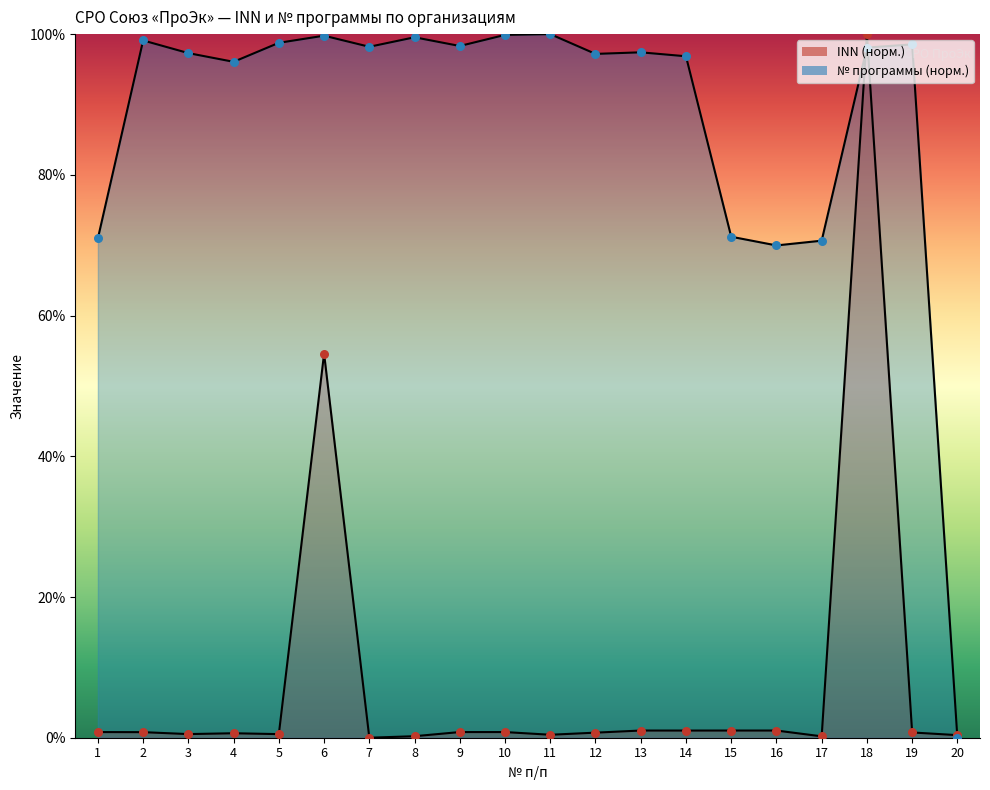

What are all the series names shown in the legend?

INN, Program Number